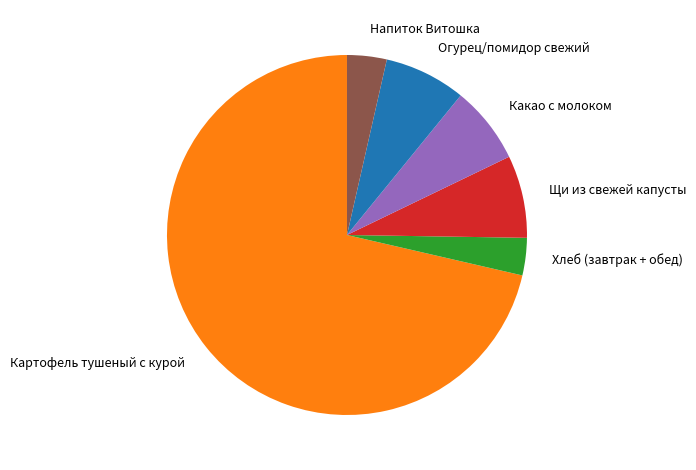

Is it true that Огурец/помидор свежий is 1% of the pie?

False